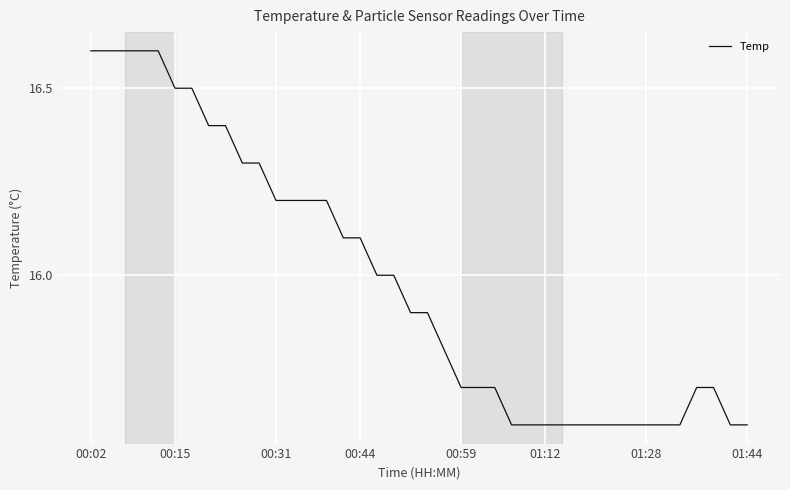

What is the minimum value shown in the chart?

15.6